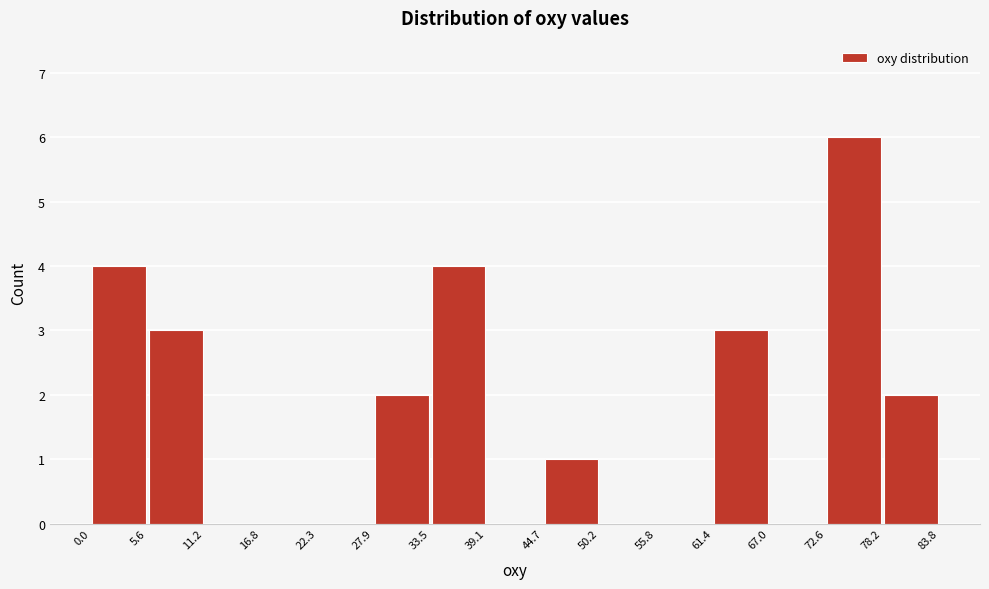

Reading left to right, list every bar in this chart as the range it spans on the x-axis followed by its height. The values are not printed on the chart, so give them approximately, as read against the axis.

0.0 to 5.6: 4
5.6 to 11.2: 3
11.2 to 16.8: 0
16.8 to 22.3: 0
22.3 to 27.9: 0
27.9 to 33.5: 2
33.5 to 39.1: 4
39.1 to 44.7: 0
44.7 to 50.2: 1
50.2 to 55.8: 0
55.8 to 61.4: 0
61.4 to 67.0: 3
67.0 to 72.6: 0
72.6 to 78.2: 6
78.2 to 83.8: 2